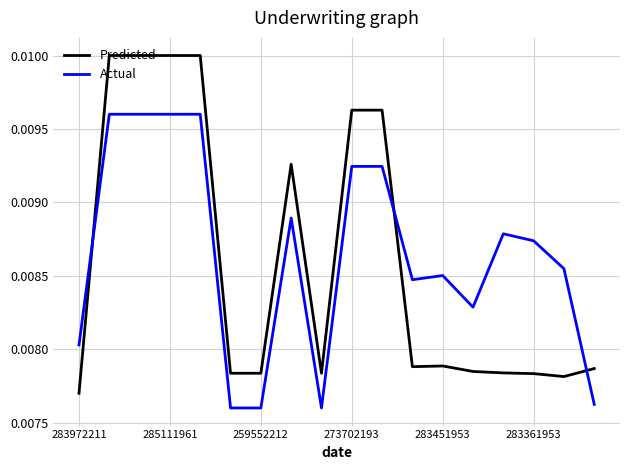

Which series ends up on top after the final intersection of Predicted and Actual?

Predicted